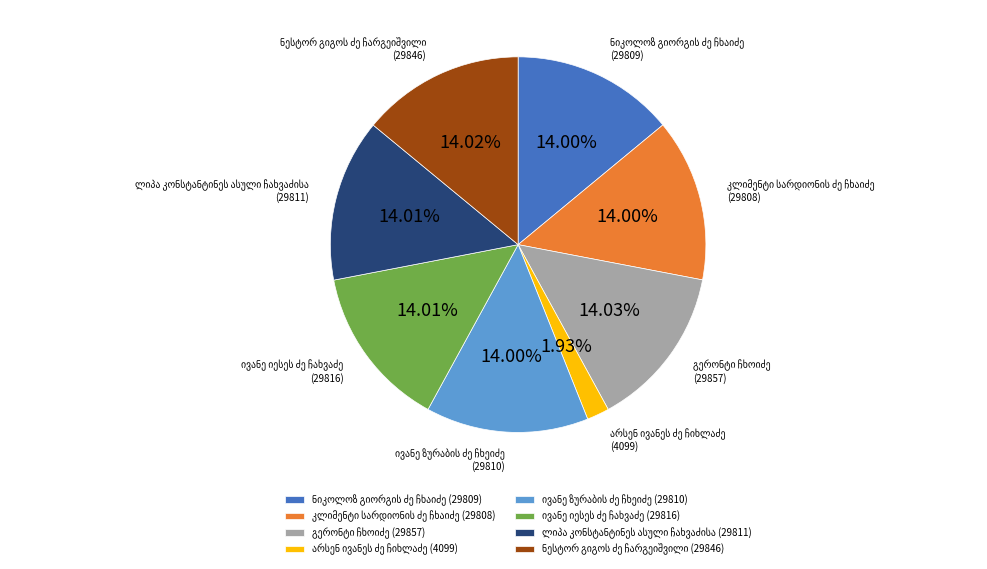

Does any single category account for the majority?

No